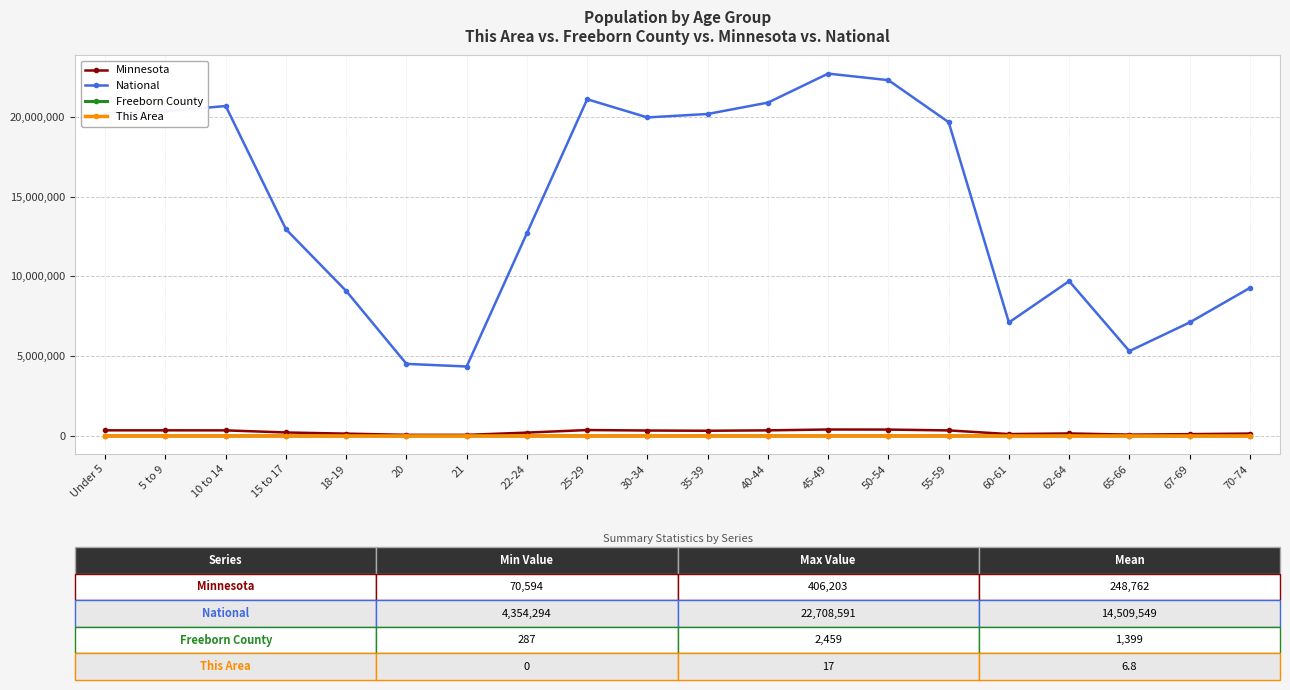

How many series are shown in this chart?

4